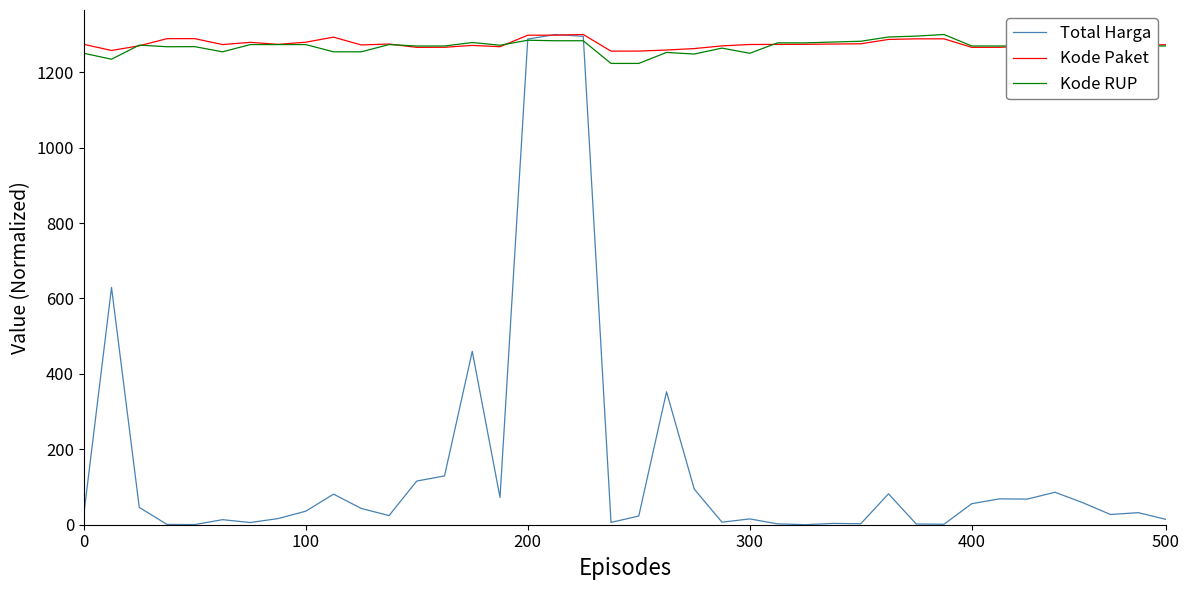

How many times do Kode Paket and Total Harga cross each other?

2